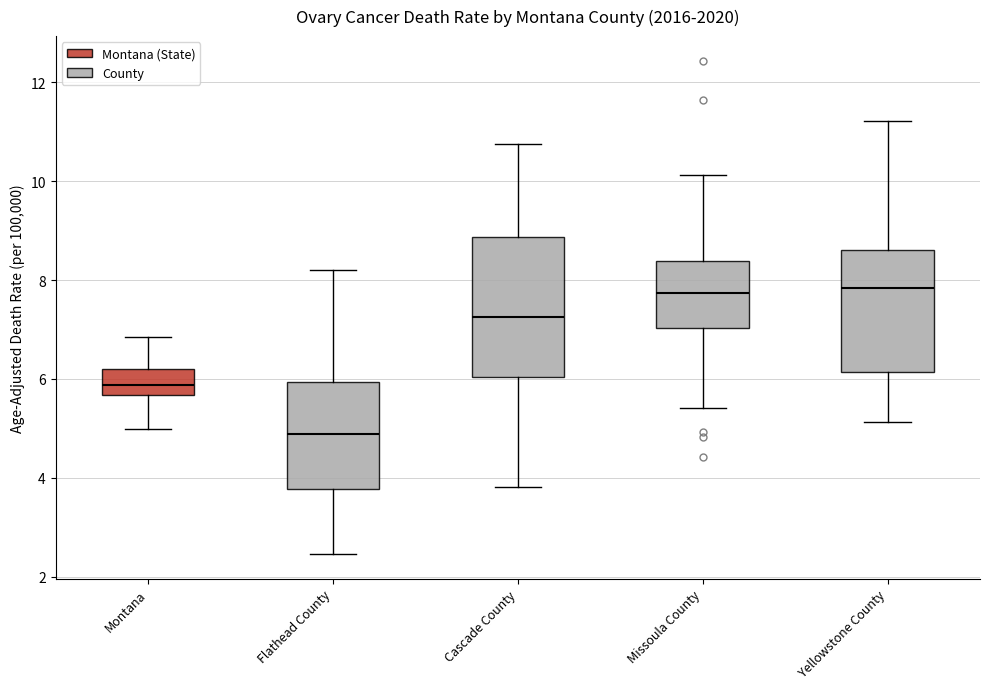

Where does the upper whisker of the box for Montana end on the y-axis? The values are not printed on the chart, so give them approximately, as read against the axis.

6.8